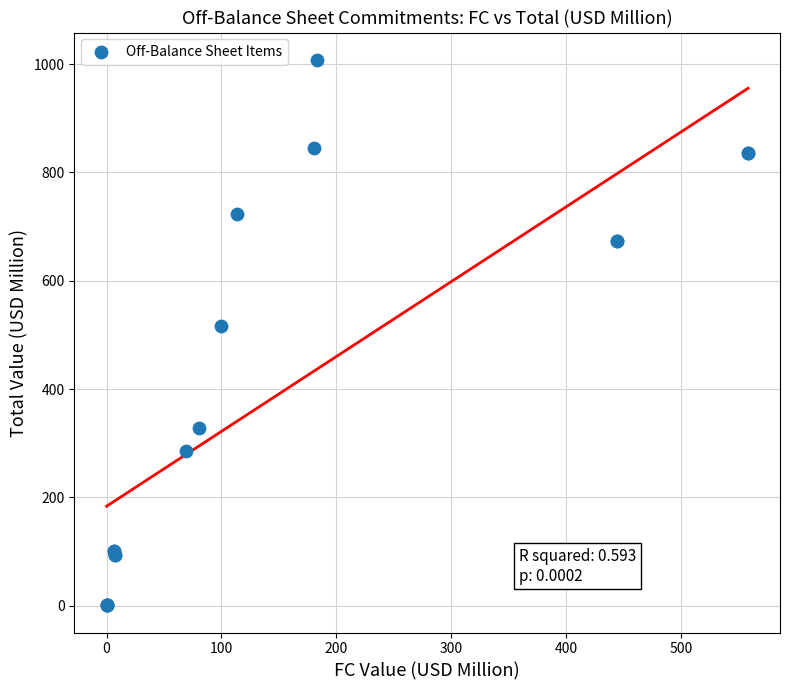

What Y value in the scatter plot is closest to 504?

516.8